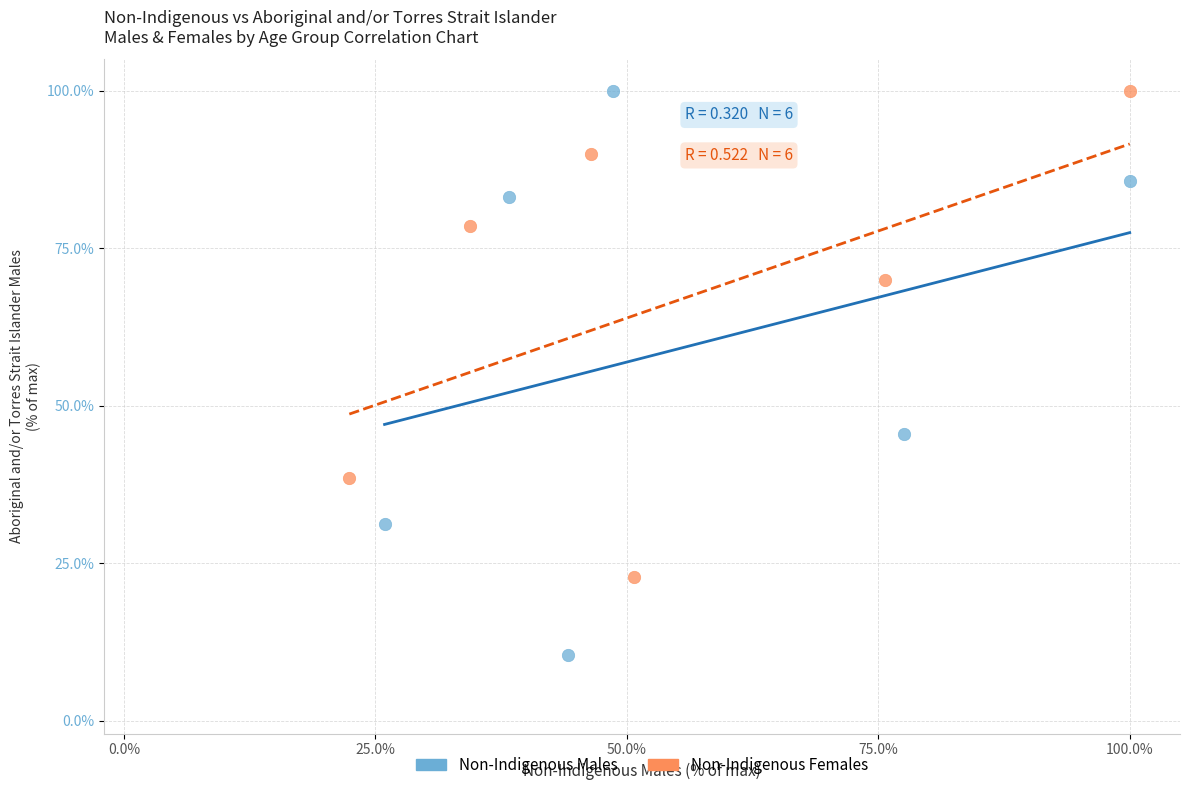

What are all the series names shown in the legend?

Non-Indigenous Males, Non-Indigenous Females